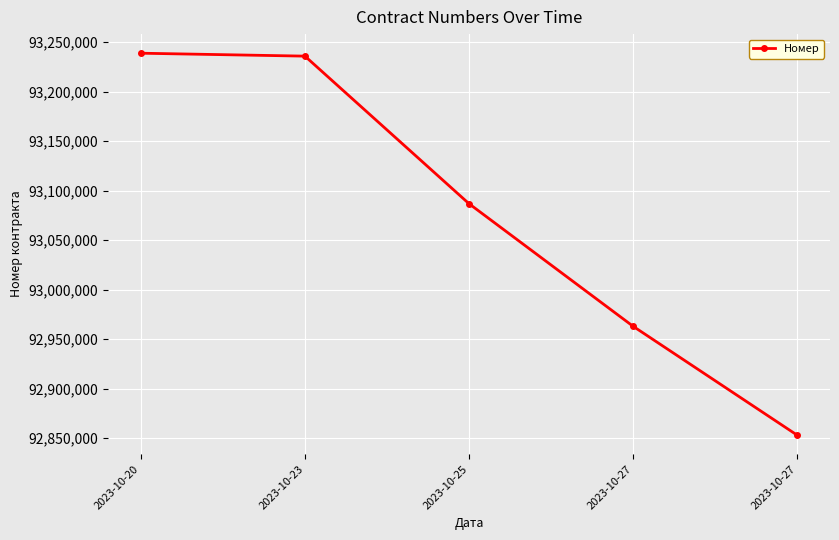

How many distinct data groups are displayed?

1